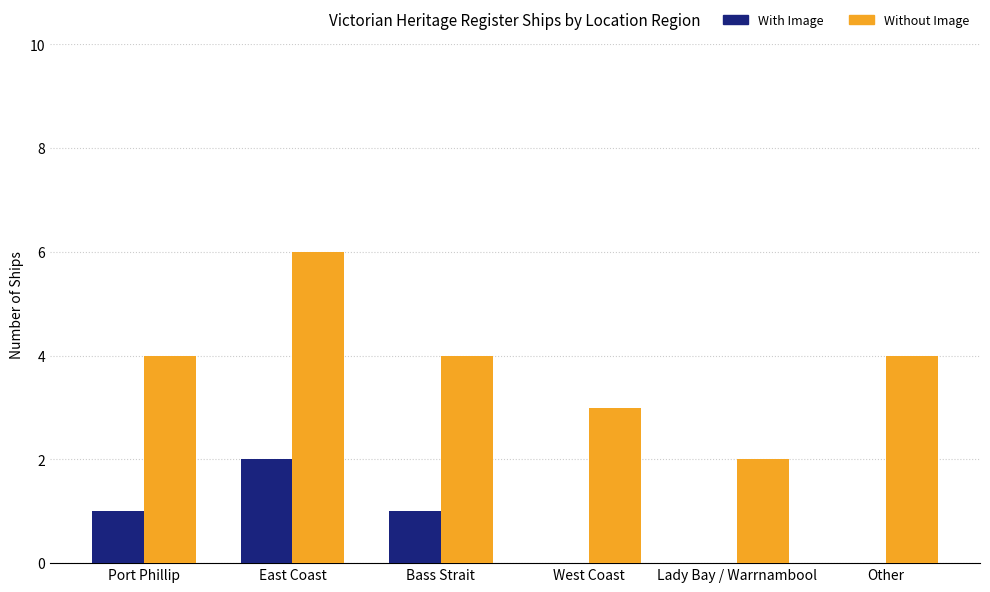

How many distinct data groups are displayed?

2